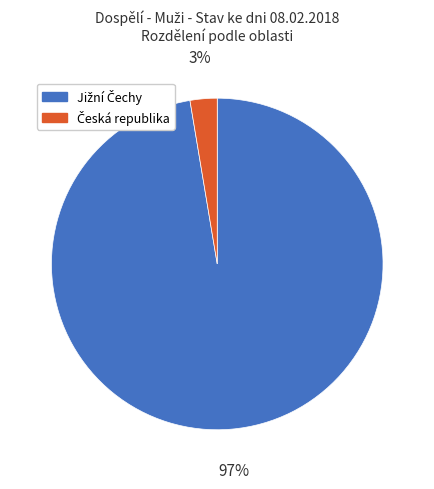

Count the number of slices in the pie.

2